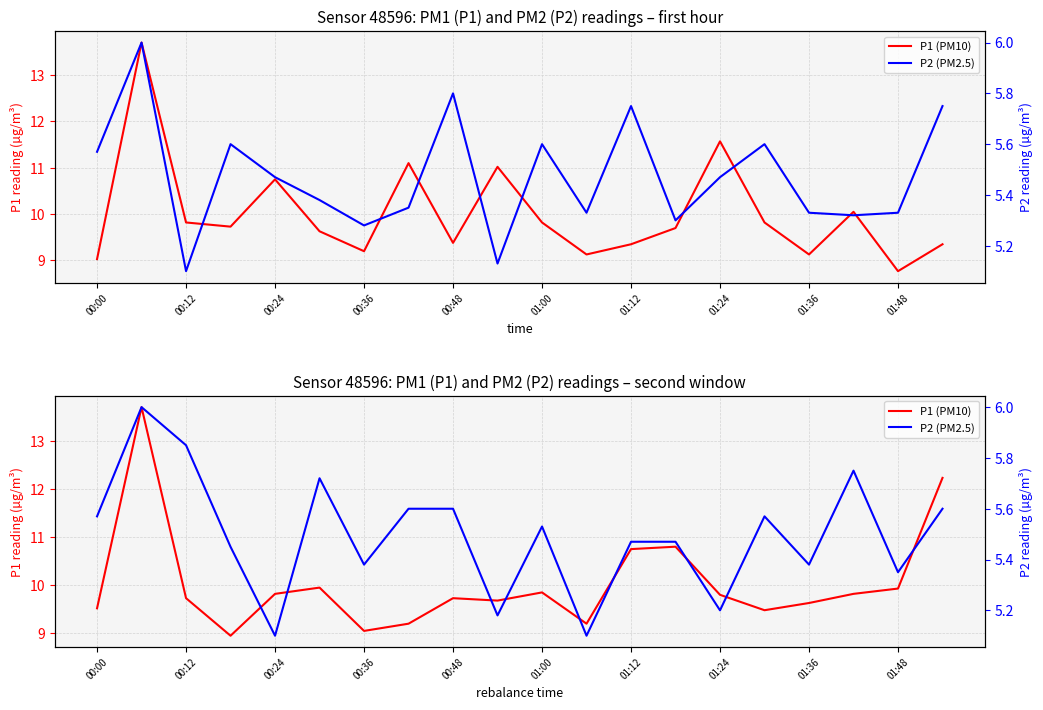

At 01:48, list the series in order from smallest to largest.

P2 (PM2.5), P1 (PM10)